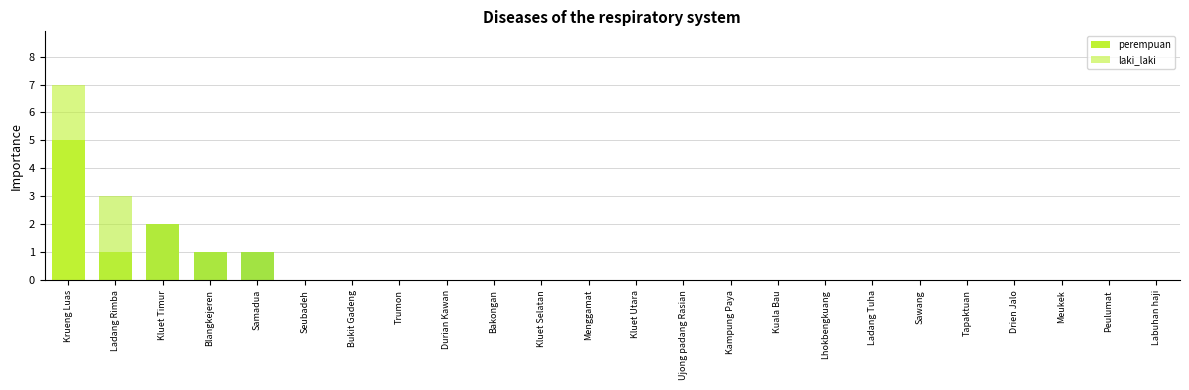

Between Krueng Luas and Kluet Utara, which is larger?

Krueng Luas